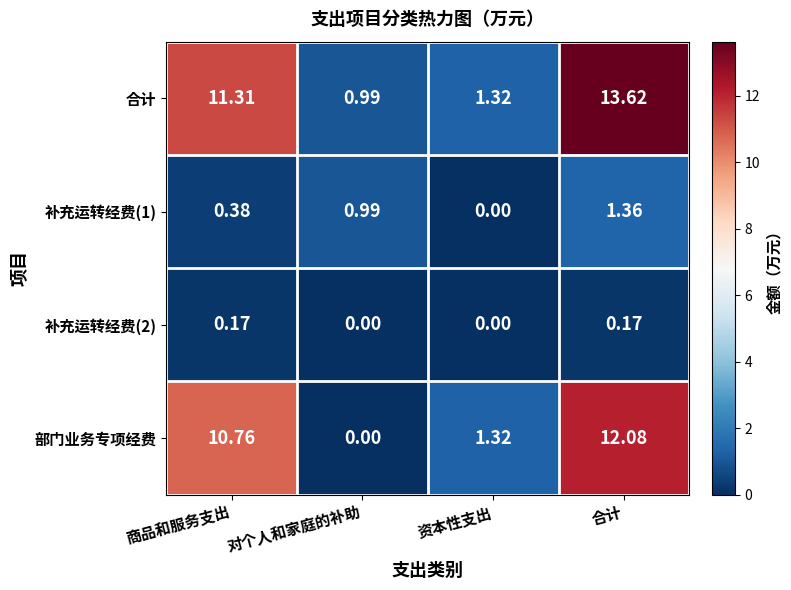

List the series in order of their peak value, lowest first.

补充运转经费(2), 补充运转经费(1), 部门业务专项经费, 合计